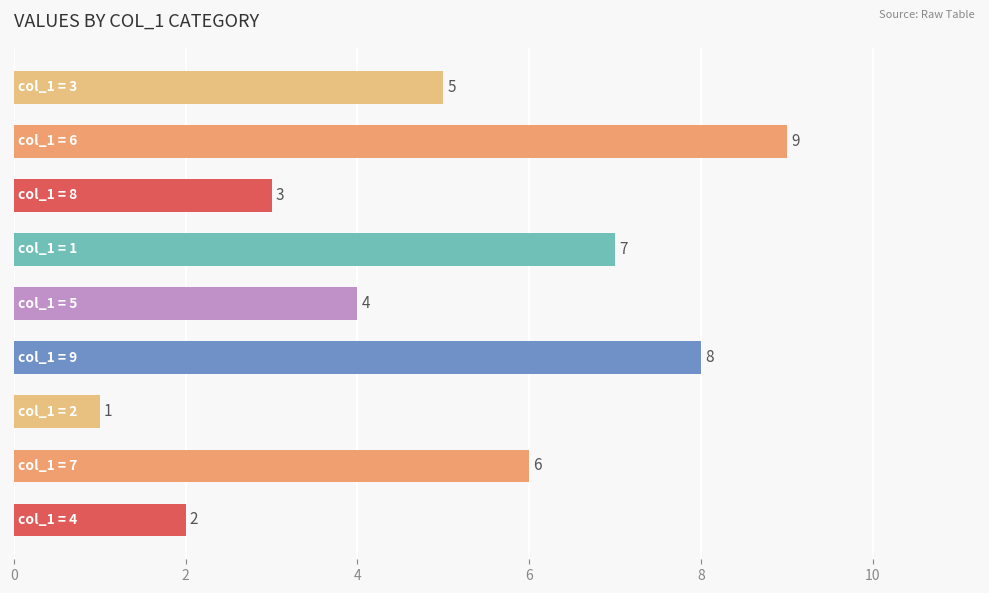

What is the greatest value displayed?

9